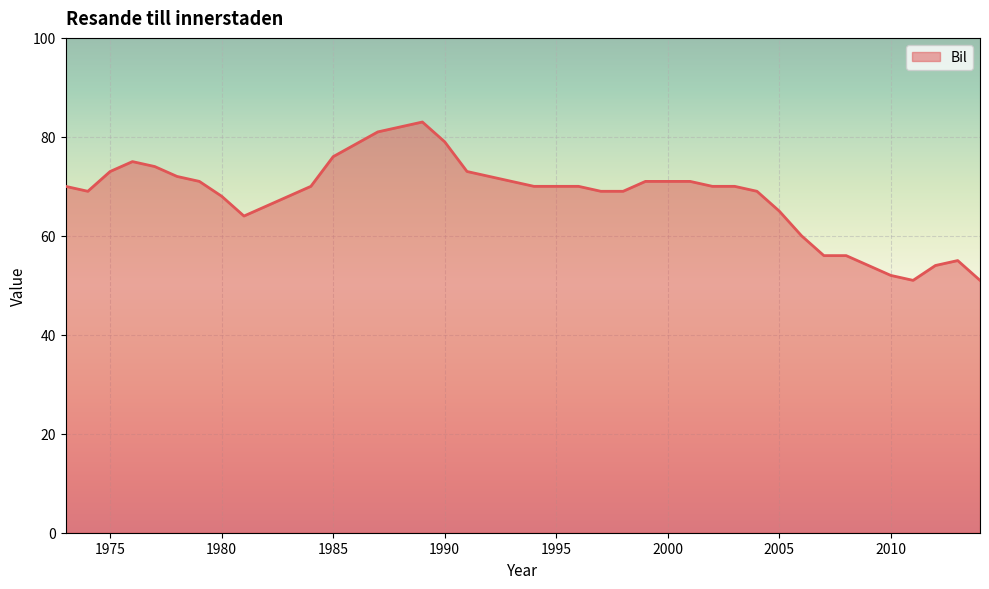

What is the greatest value displayed?

83